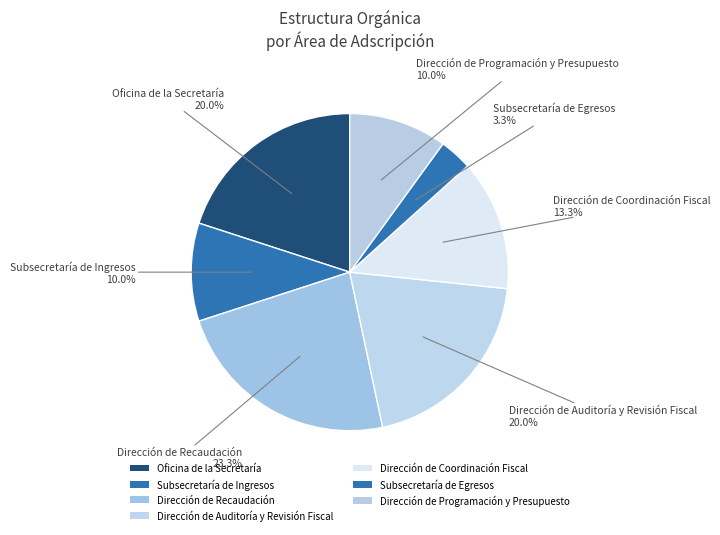

Between Dirección de Coordinación Fiscal and Dirección de Programación y Presupuesto, which is larger?

Dirección de Coordinación Fiscal